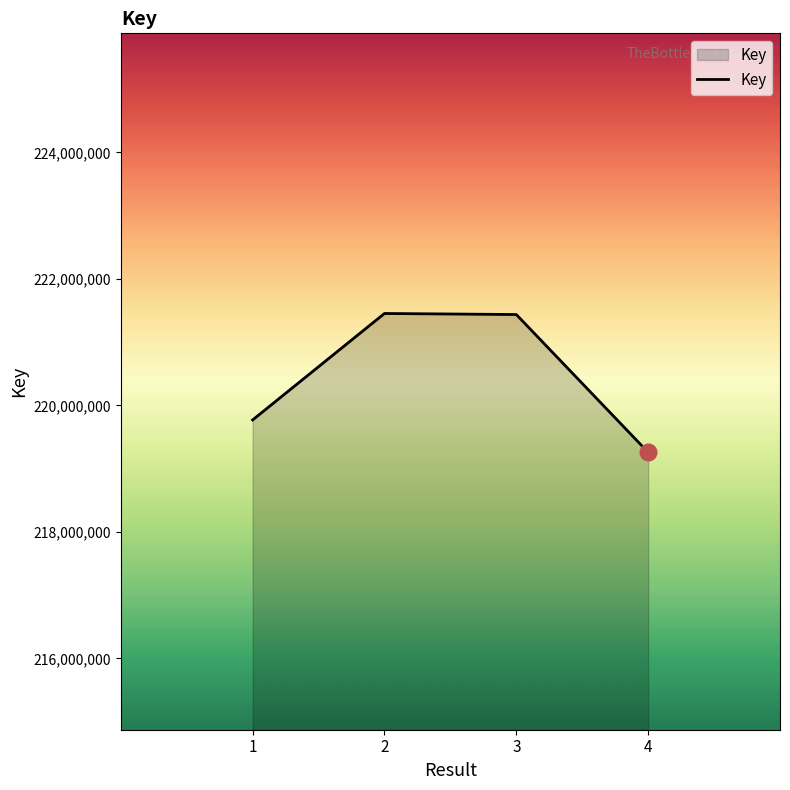

The value at 3 is 221435425. True or false?

True